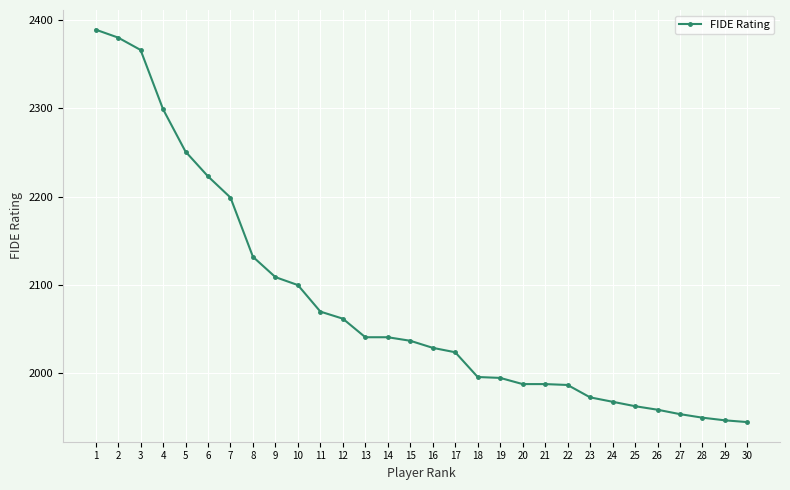

What is the value of the 21st point from the left?

1988